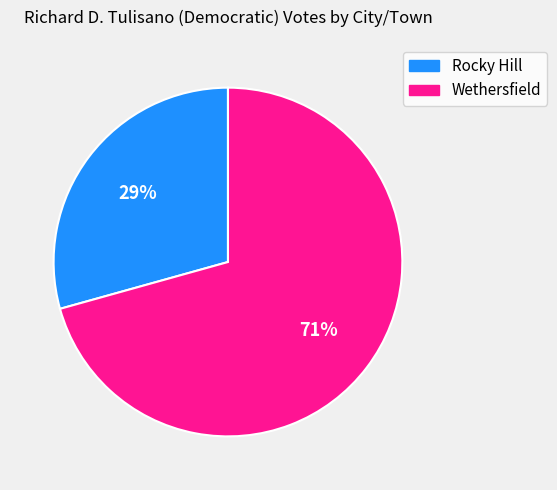

Is it true that Wethersfield is 85% of the pie?

False